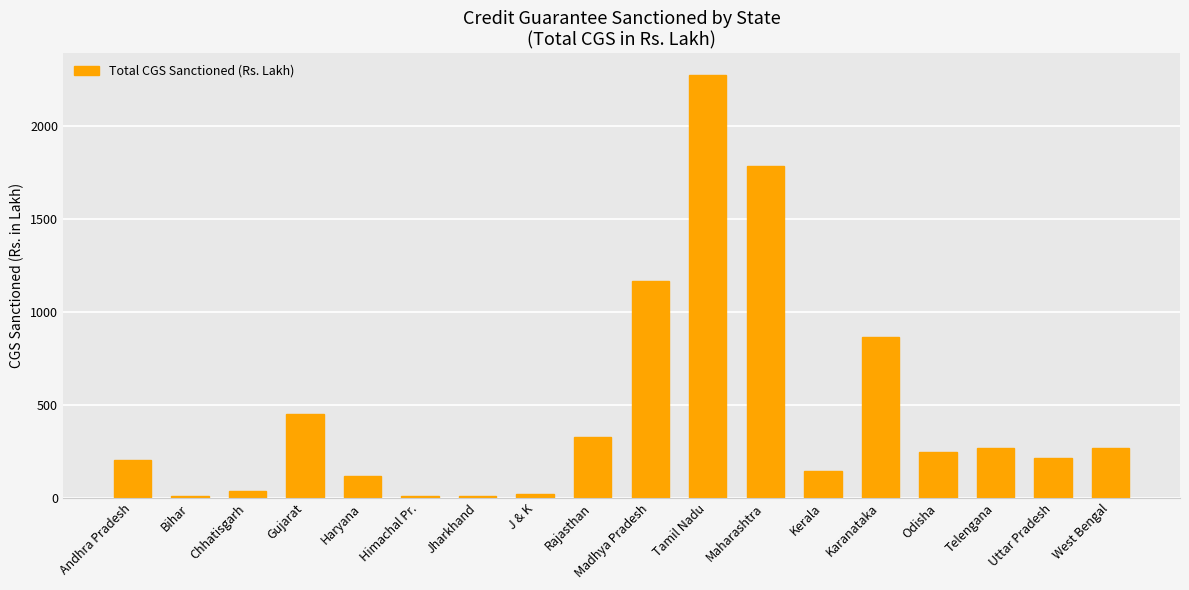

What is the smallest value displayed?

8.5